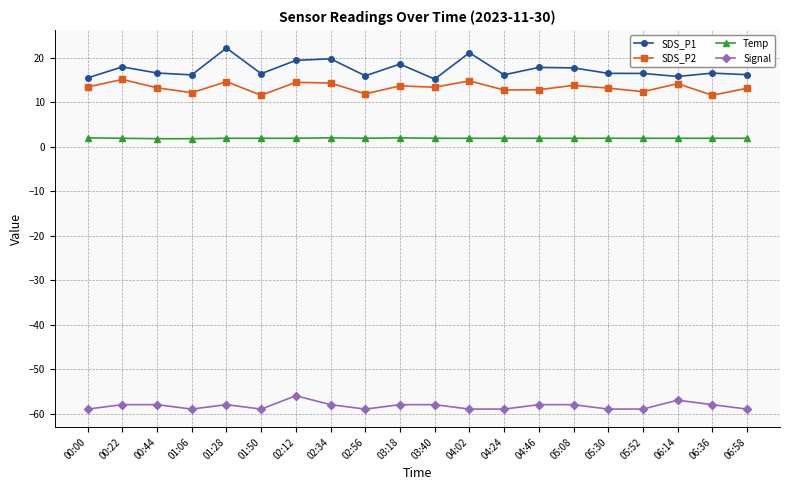

What is the average value of the Signal series?

-58.3